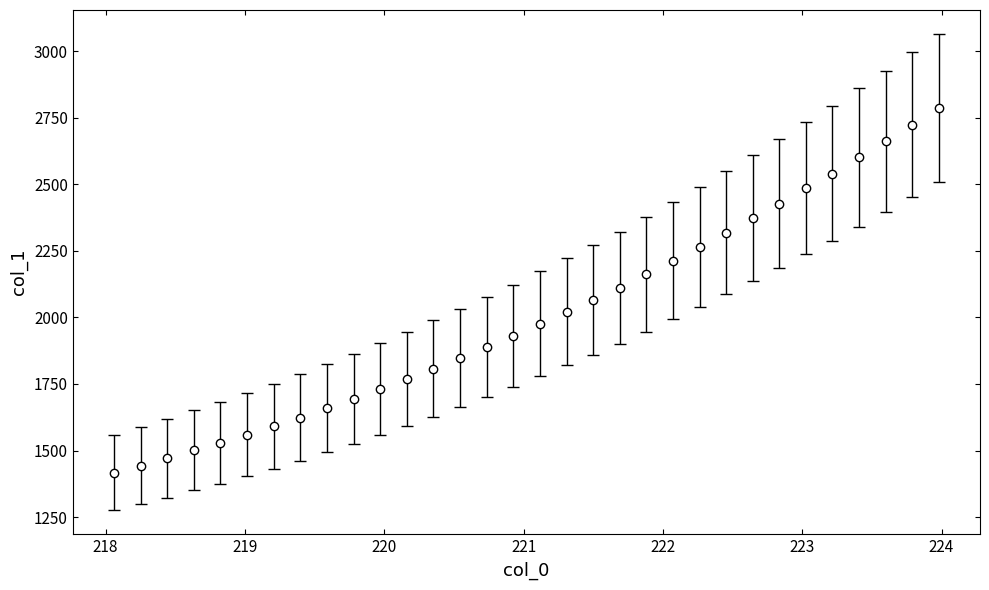

What is the difference between the second highest and second lowest values?

1280.4